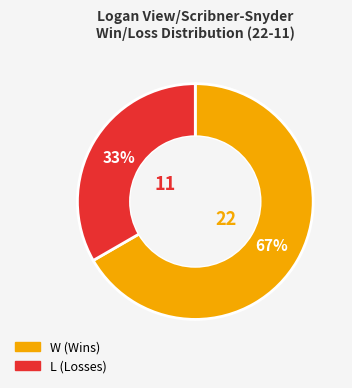

To the nearest percent, what percentage of the pie is L?

33%